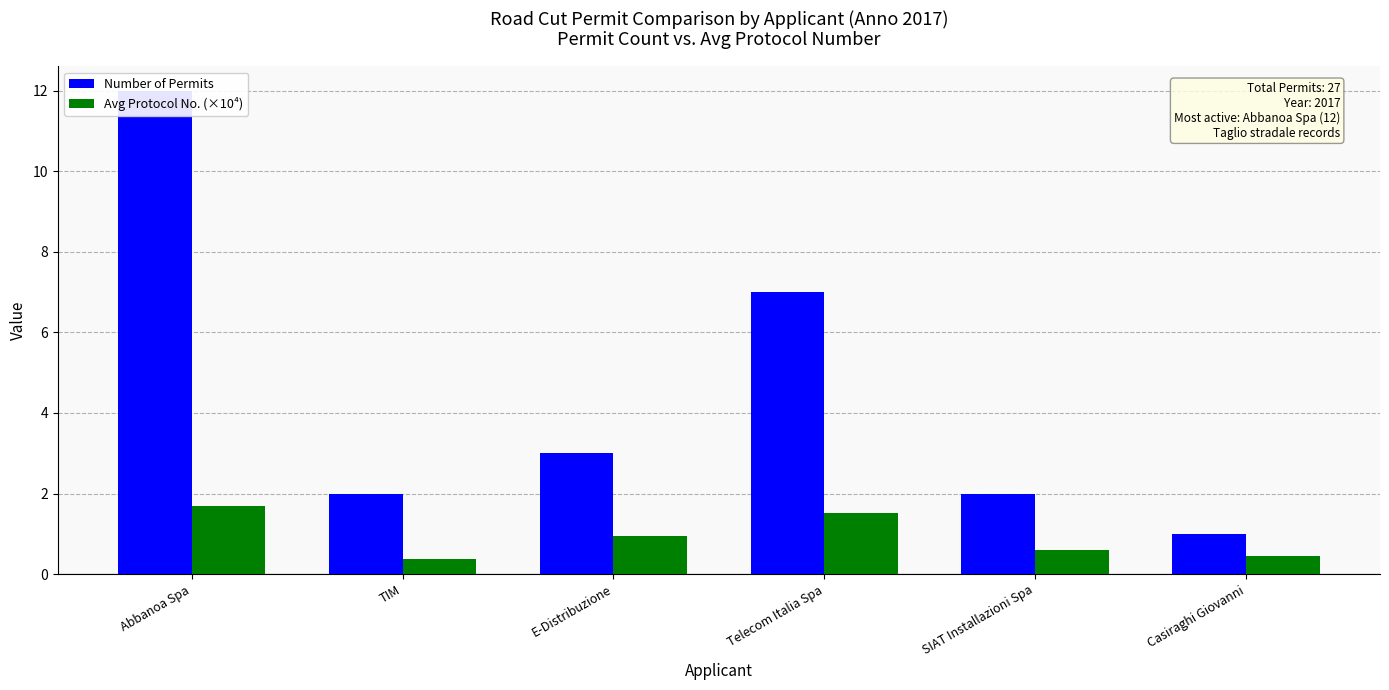

What position from the right is Telecom Italia Spa?

3